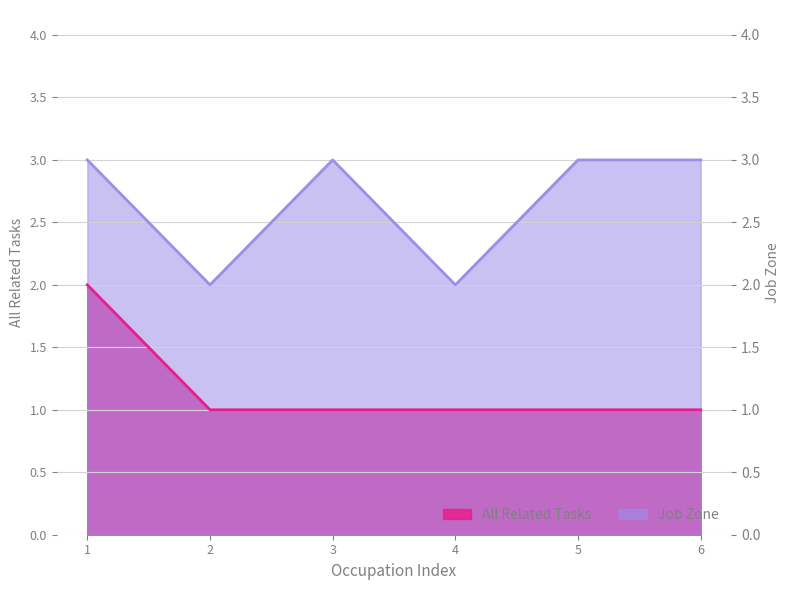

What is the smallest value displayed?

1